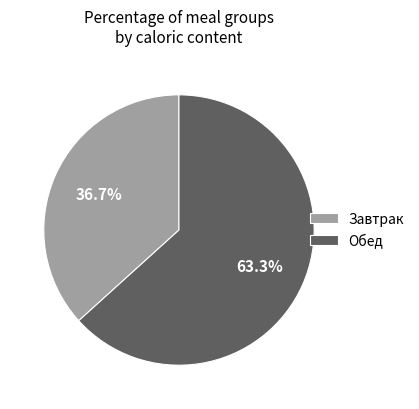

Is the sum of Обед and Завтрак greater than half?

Yes